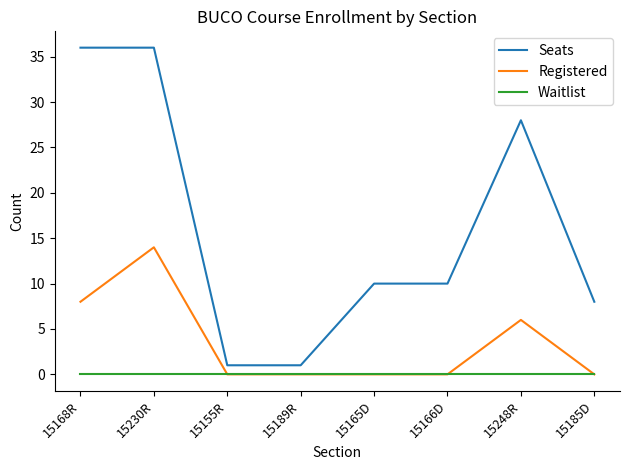

Reading left to right, list all the values displayed in this chart.

Seats: 15168R=36	15230R=36	15155R=1	15189R=1	15165D=10	15166D=10	15248R=28	15185D=8
Registered: 15168R=8	15230R=14	15155R=0	15189R=0	15165D=0	15166D=0	15248R=6	15185D=0
Waitlist: 15168R=0	15230R=0	15155R=0	15189R=0	15165D=0	15166D=0	15248R=0	15185D=0